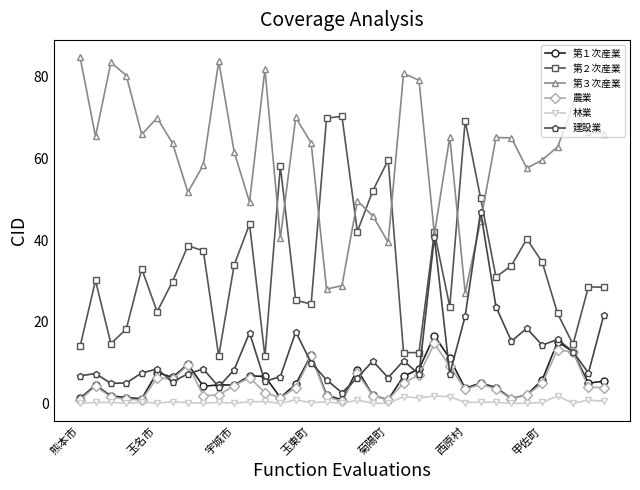

What is the value of the 建設業 point at the 12th from the left?

17.3